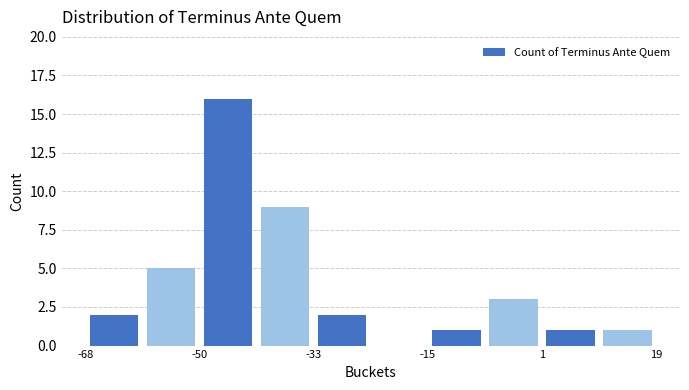

Reading left to right, list every bar in this chart as the range it spans on the x-axis followed by its height. Neither the bar edges nor the heights are printed on the chart, so give them approximately, as read against the axes.

-68 to -60: 2
-60 to -50: 5
-50 to -42: 16
-42 to -34: 9
-34 to -24: 2
-24 to -16: 0
-16 to -8: 1
-8 to 2: 3
2 to 10: 1
10 to 20: 1